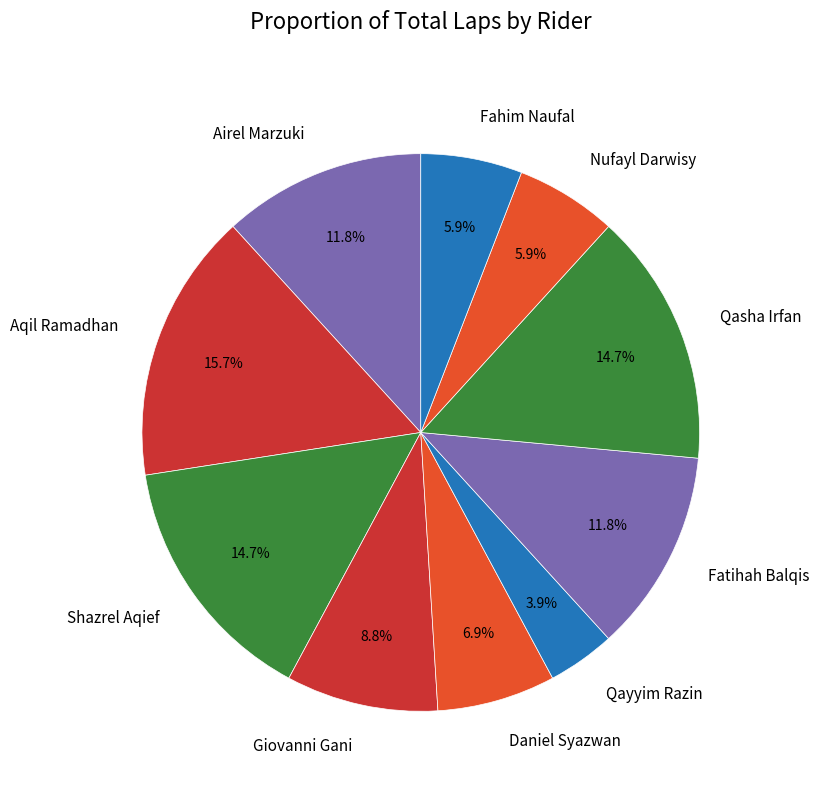

To the nearest percent, what is the combined percentage of Nufayl Darwisy and Airel Marzuki?

18%